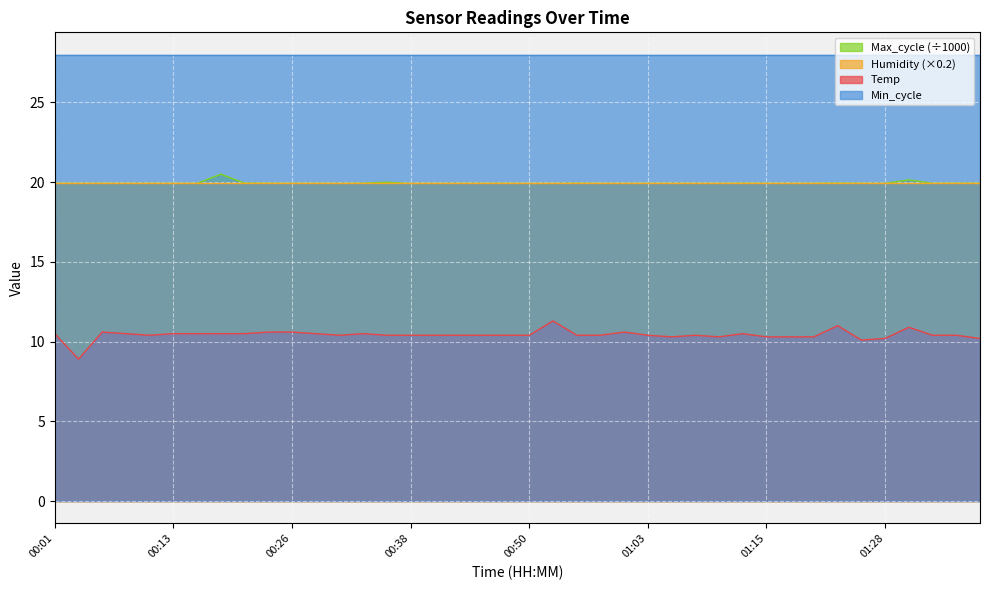

What is the difference between the Temp values at 00:50 and 01:15?

0.1